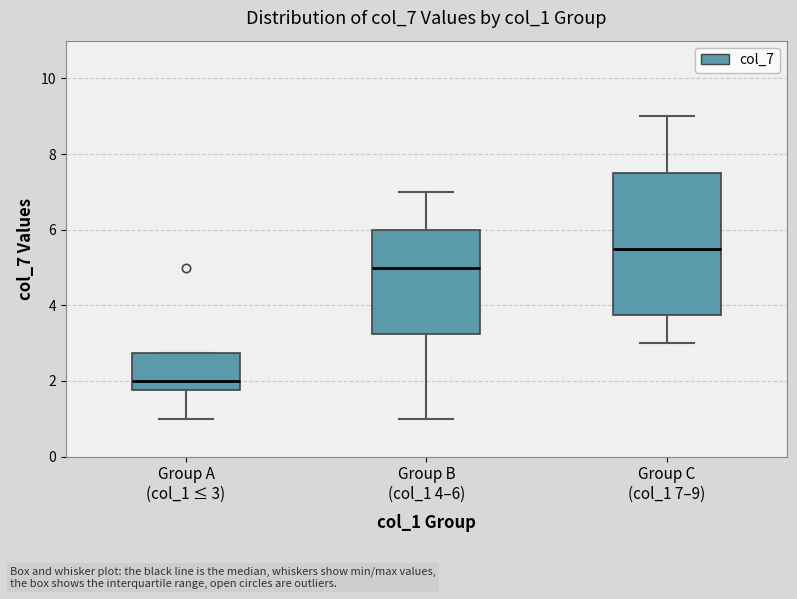

Which box's median line is the lowest?

Group A (col_1 ≤ 3)